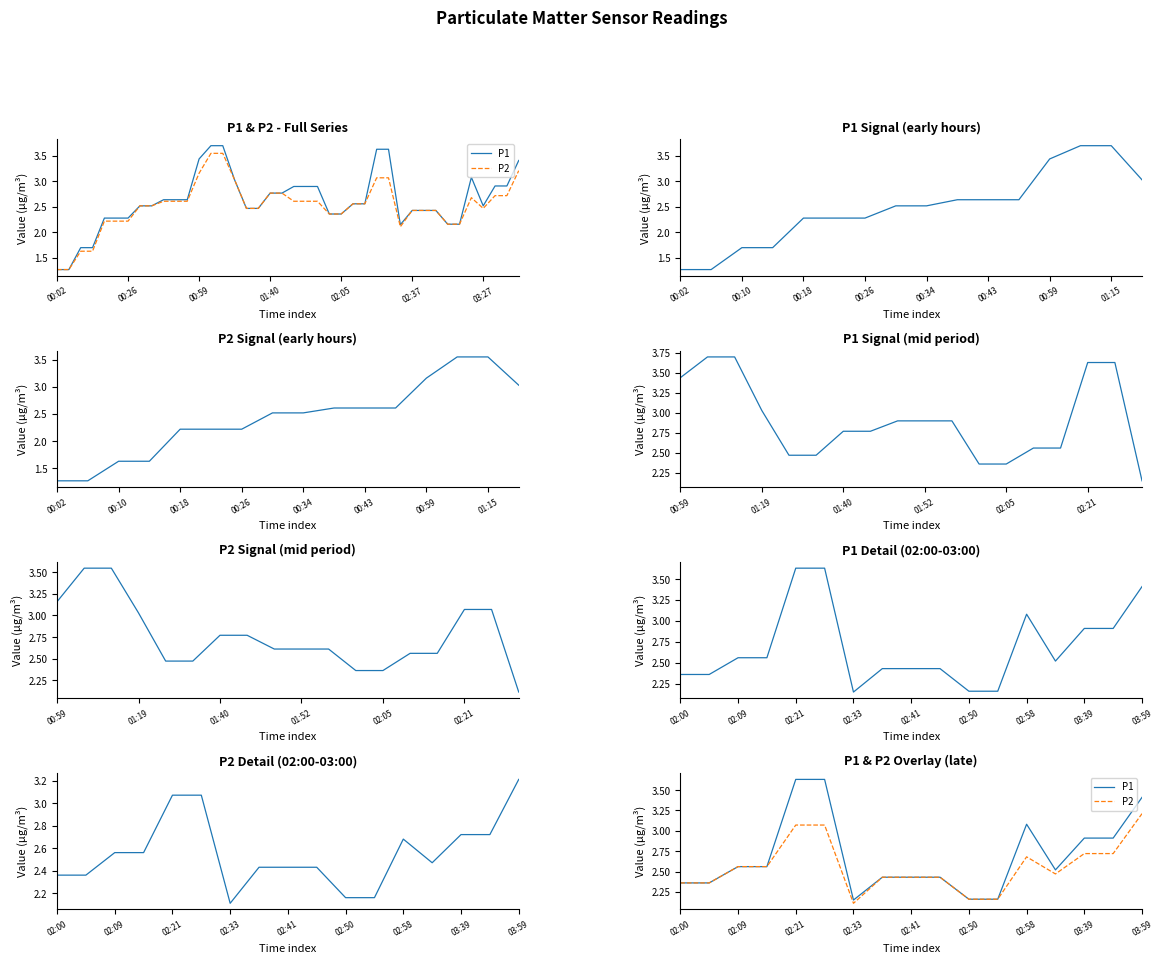

The value of P1 at 9 is 1.2. True or false?

False